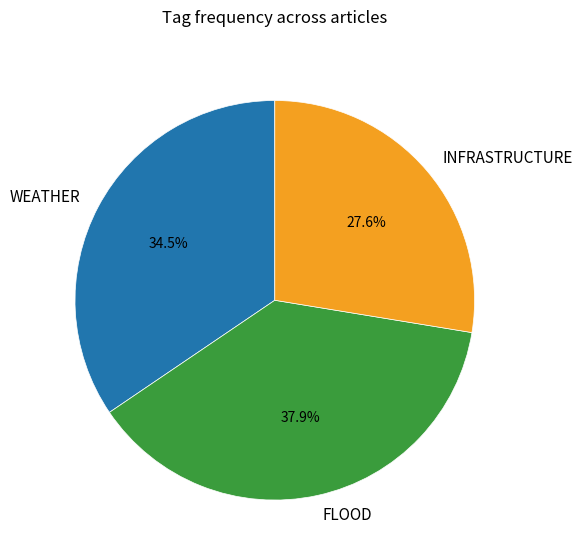

Approximately how many times larger is the value at WEATHER compared to FLOOD?

0.9